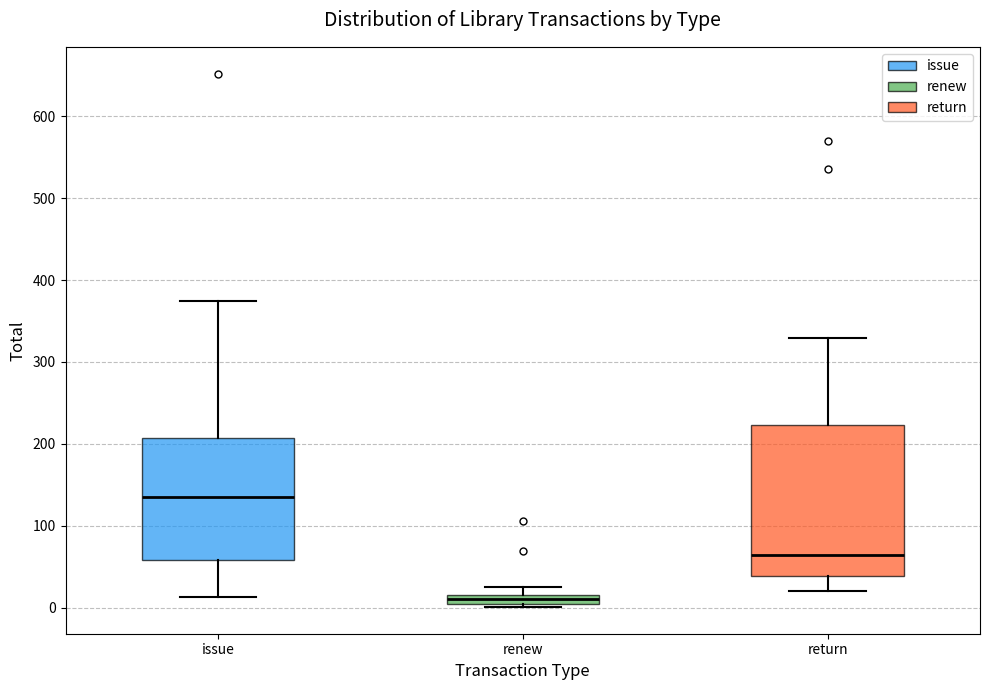

Where does the upper whisker of the box for return end on the y-axis? The values are not printed on the chart, so give them approximately, as read against the axis.

330